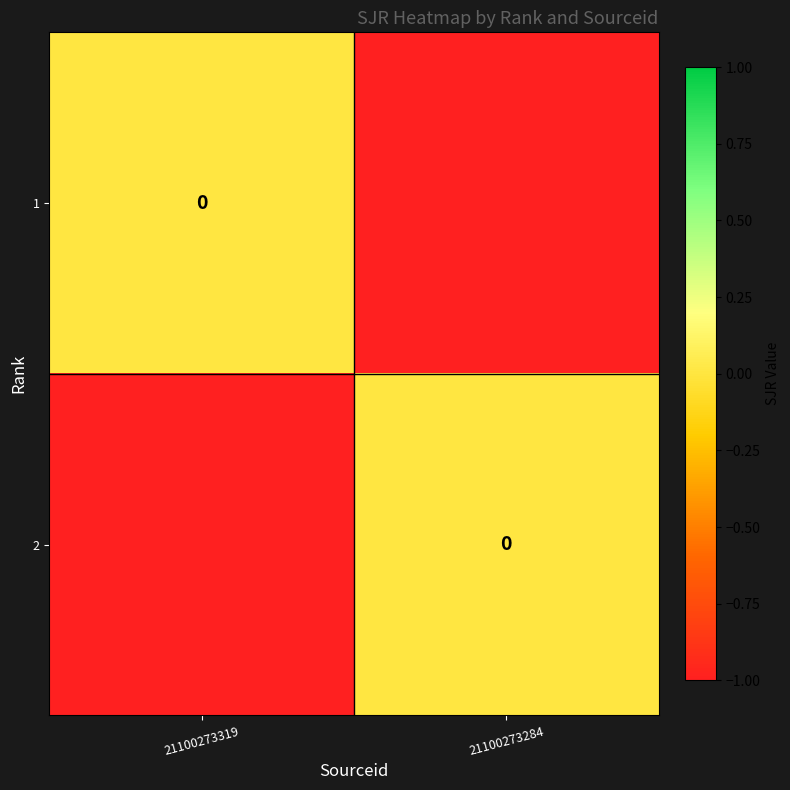

Between 21100273319 and 21100273284, which series saw the biggest shift?

1